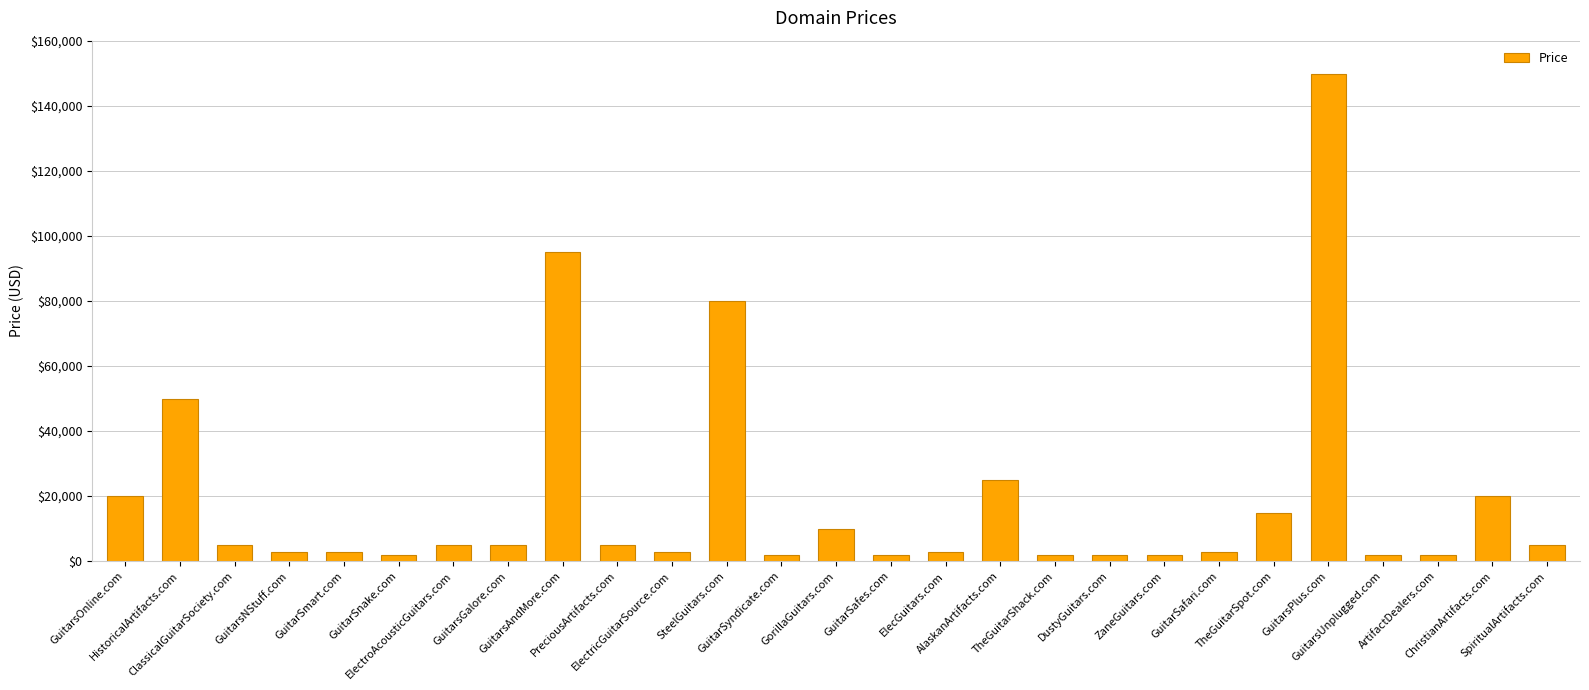

What is the value of the 17th bar from the left?

24888